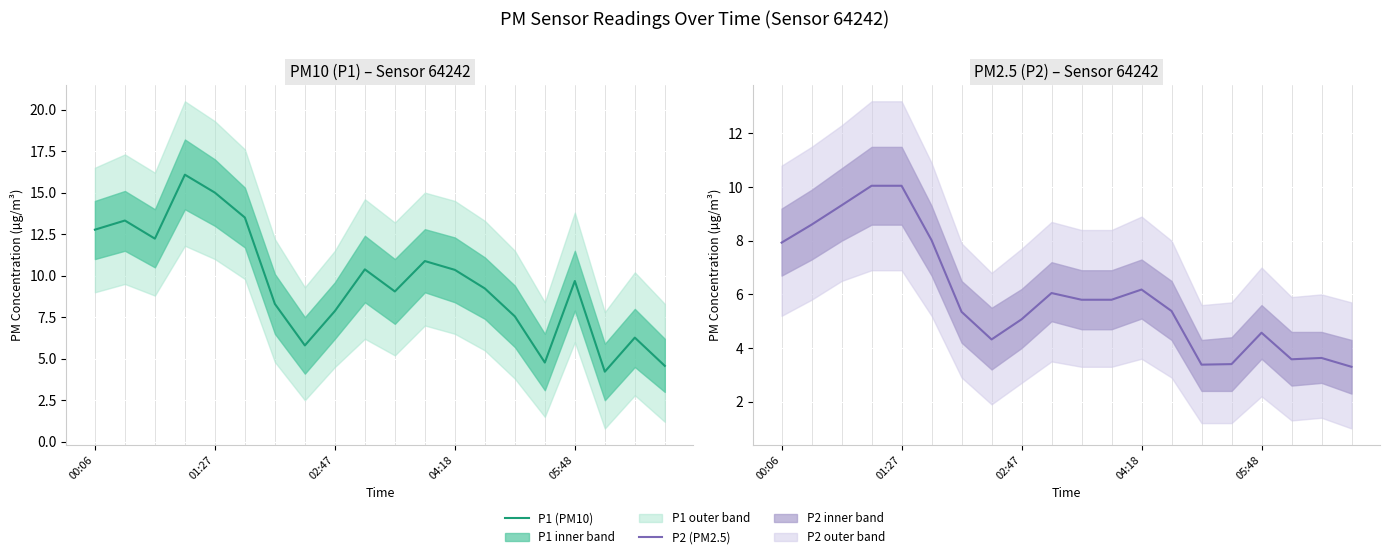

What is the minimum value shown in the chart?

3.3